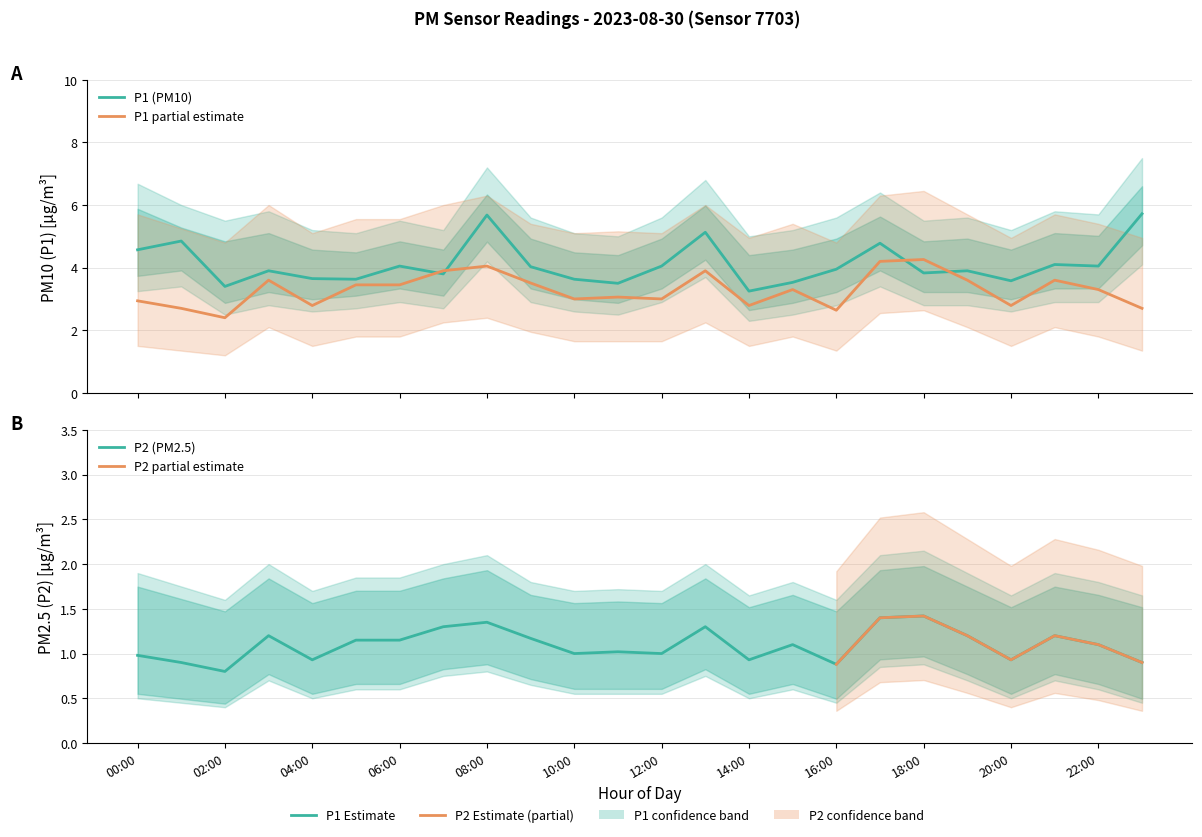

How many interior local valleys does the P1 series have?

8